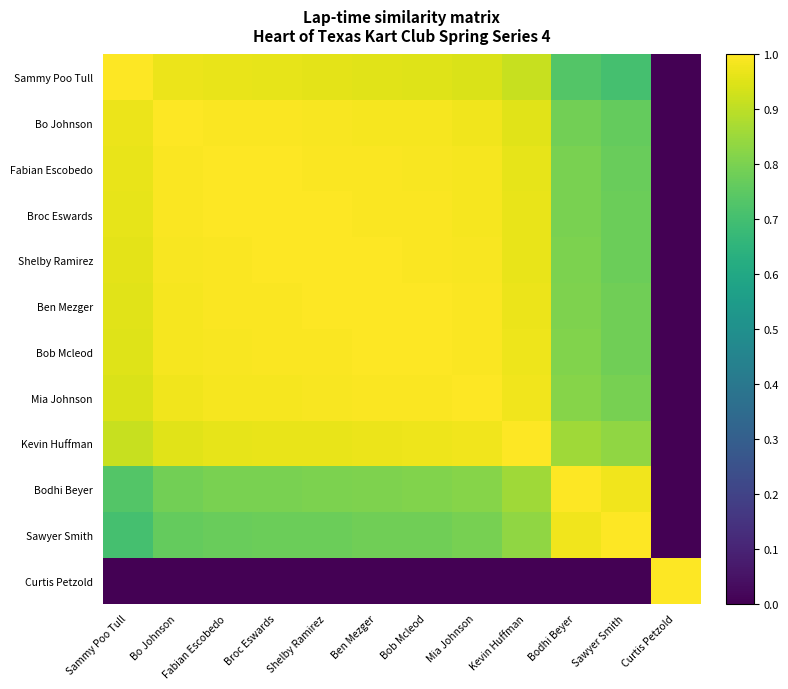

Which has a higher value, Fabian Escobedo or Bob Mcleod?

Fabian Escobedo